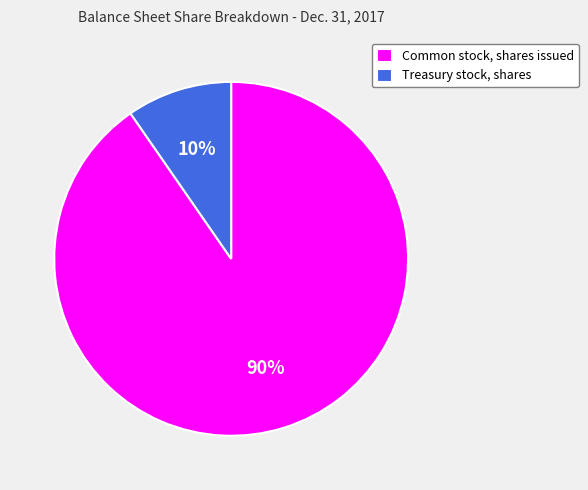

Which category has the smallest portion of the pie?

Treasury stock, shares